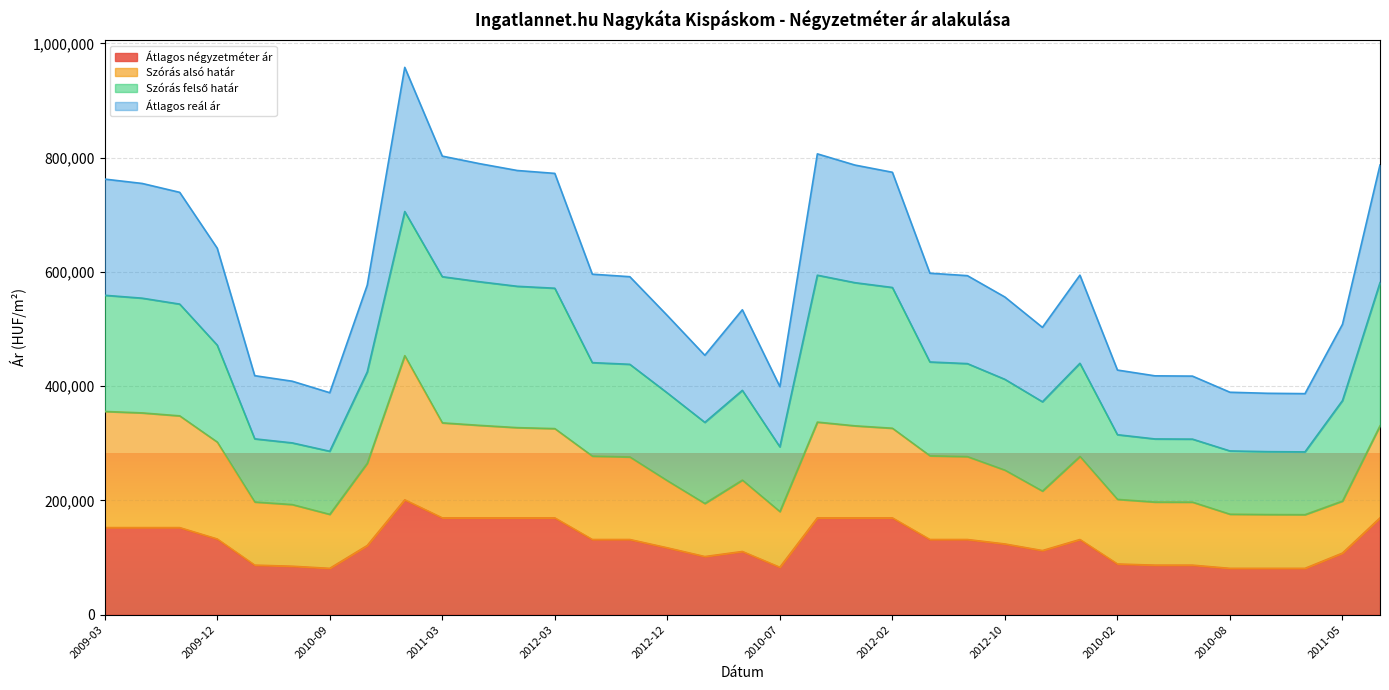

True or false: Átlagos reál ár and Átlagos négyzetméter ár cross at least once.

False